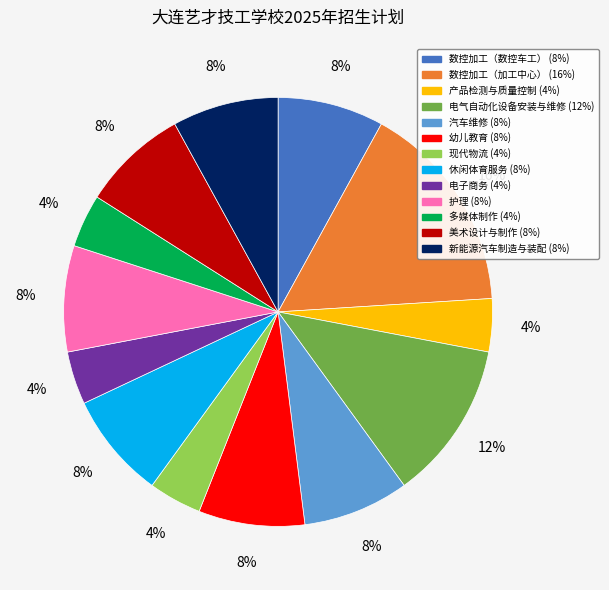

To the nearest percent, what is the average slice percentage?

8%